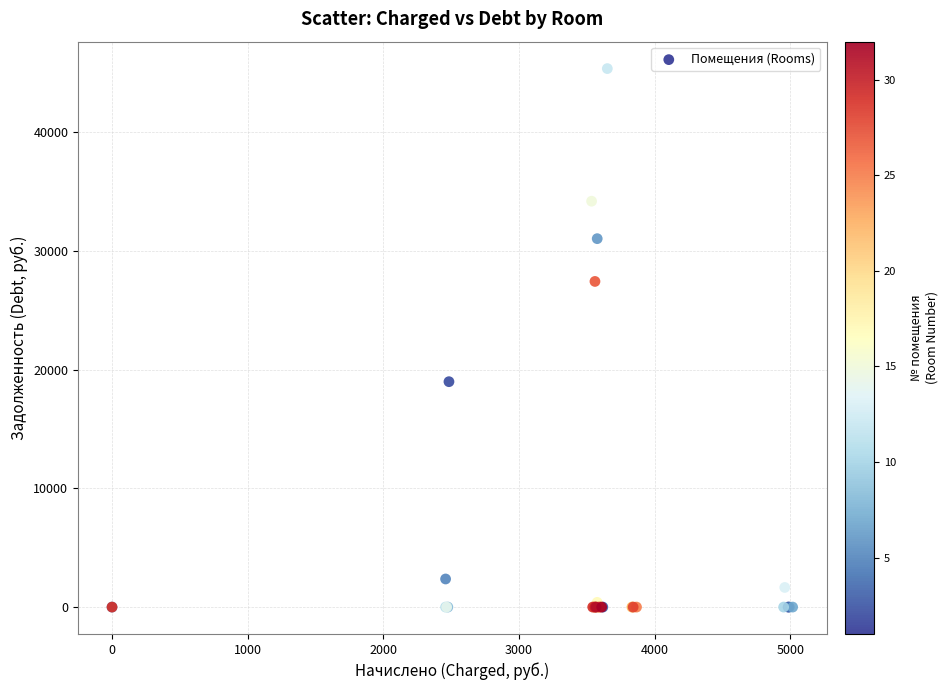

What Y value in the scatter plot is closest to 22680?

18987.0